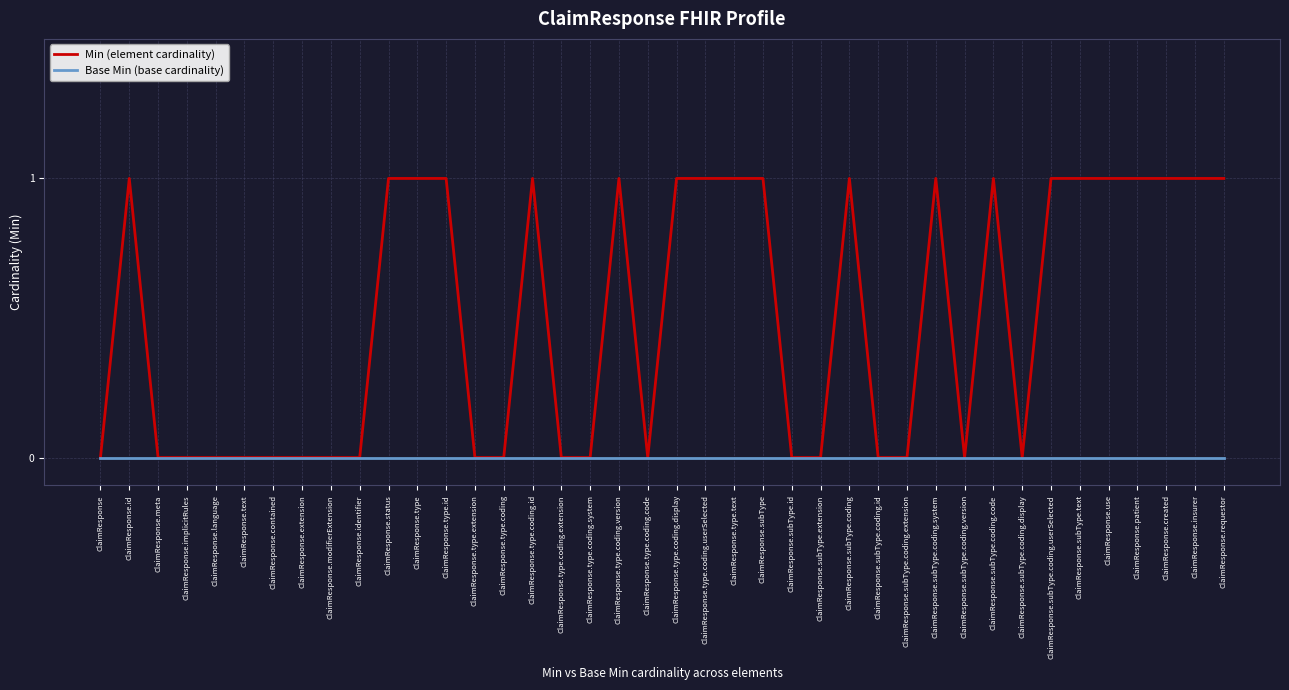

Rank the series by their average value, from highest to lowest.

Min (element cardinality), Base Min (base cardinality)